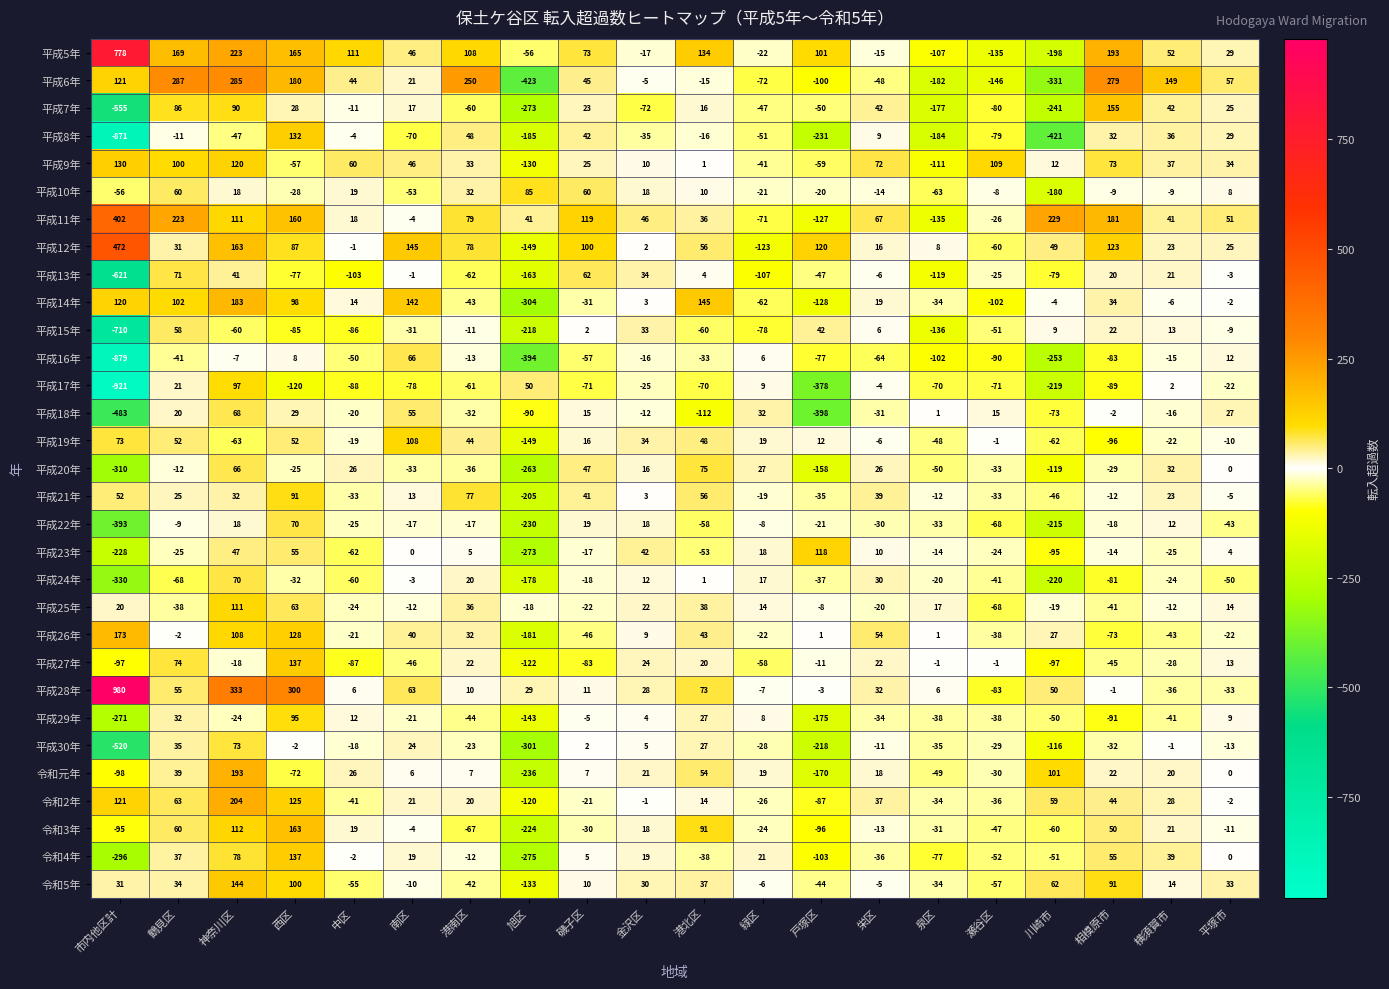

How many data points does each series have?

20